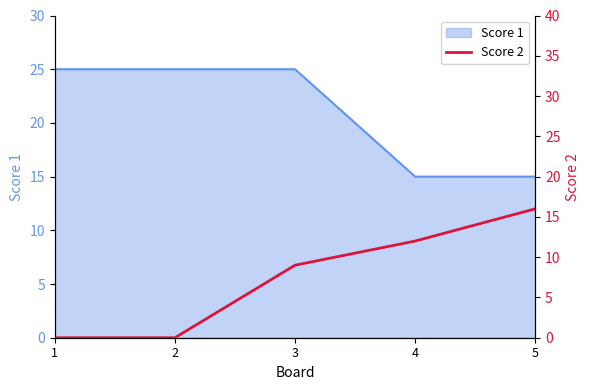

True or false: there are more than 0 points higher than both neighbors.

False